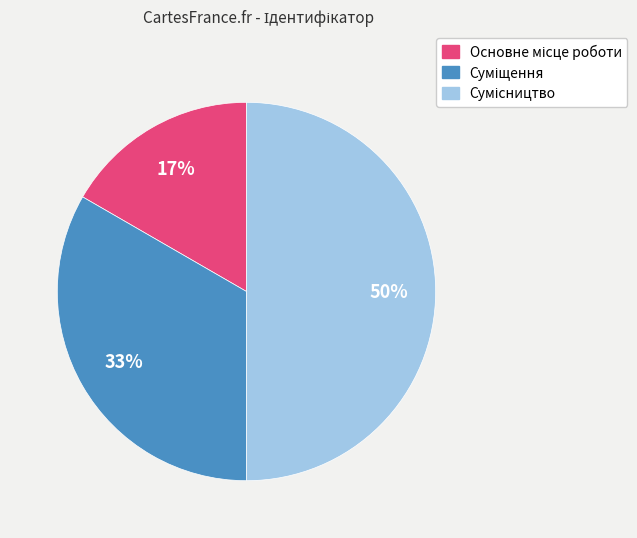

How many slices are in this pie chart?

3